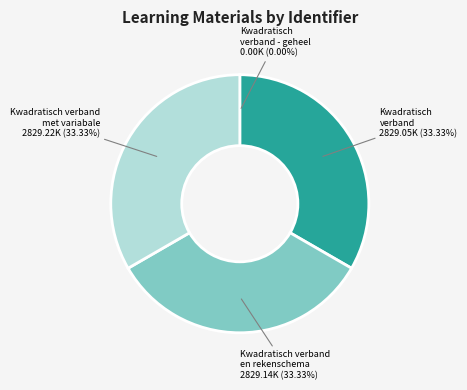

Is the sum of Kwadratisch verband en rekenschema and Kwadratisch verband met variabale greater than half?

Yes